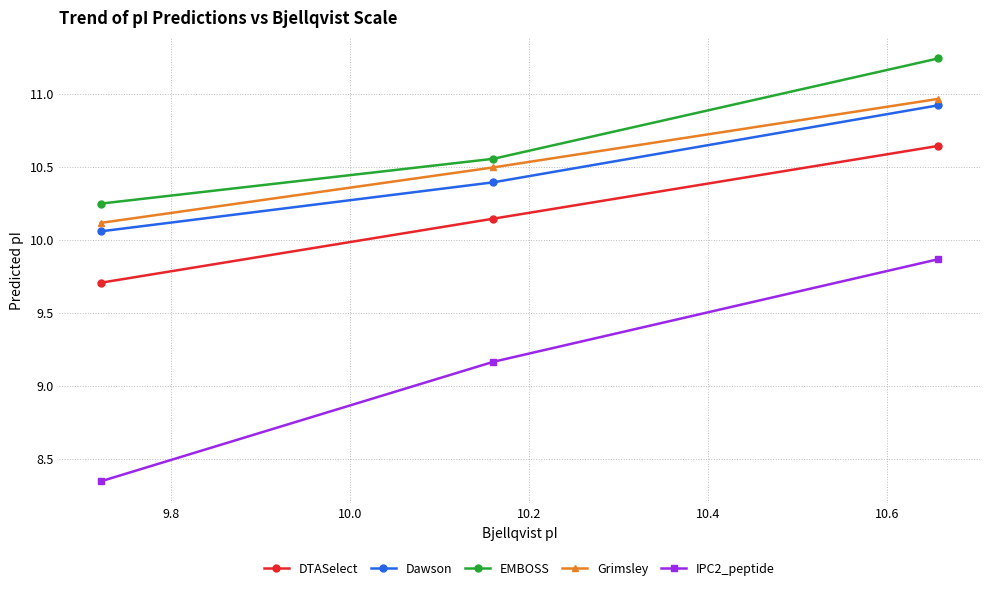

Which series has the widest spread of values?

IPC2_peptide